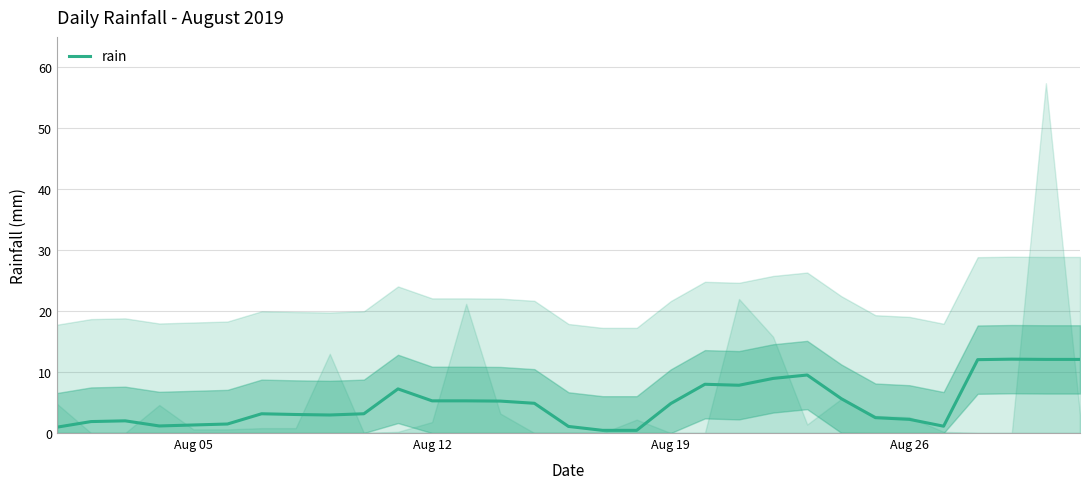

How many distinct data groups are displayed?

1